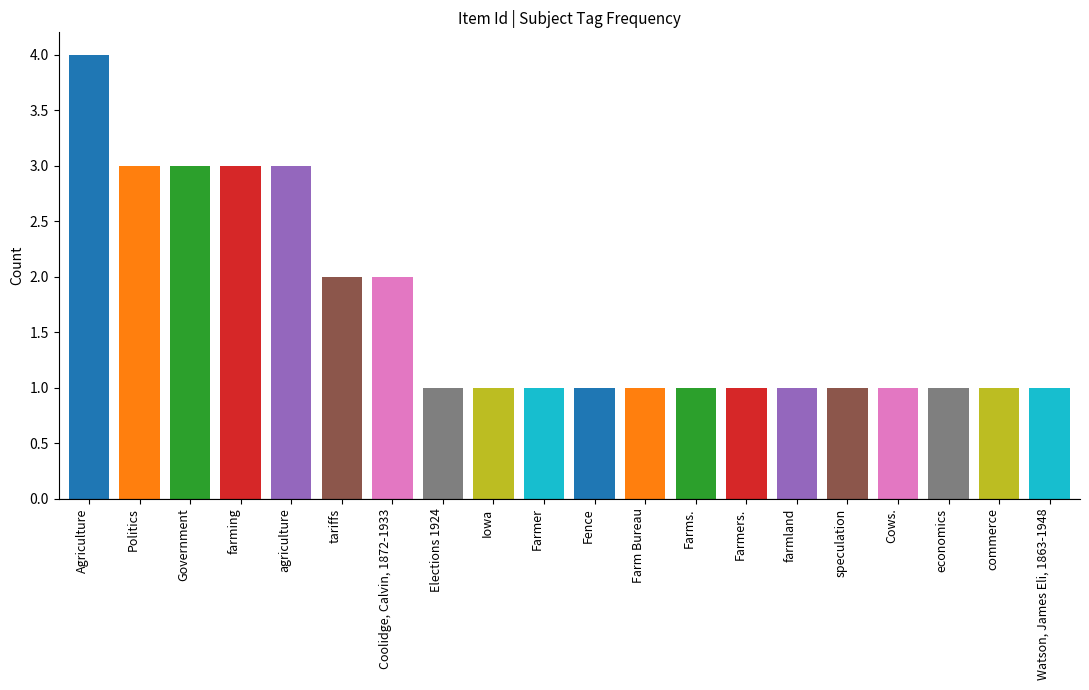

True or false: Agriculture has a value of 0 at 5827.

False